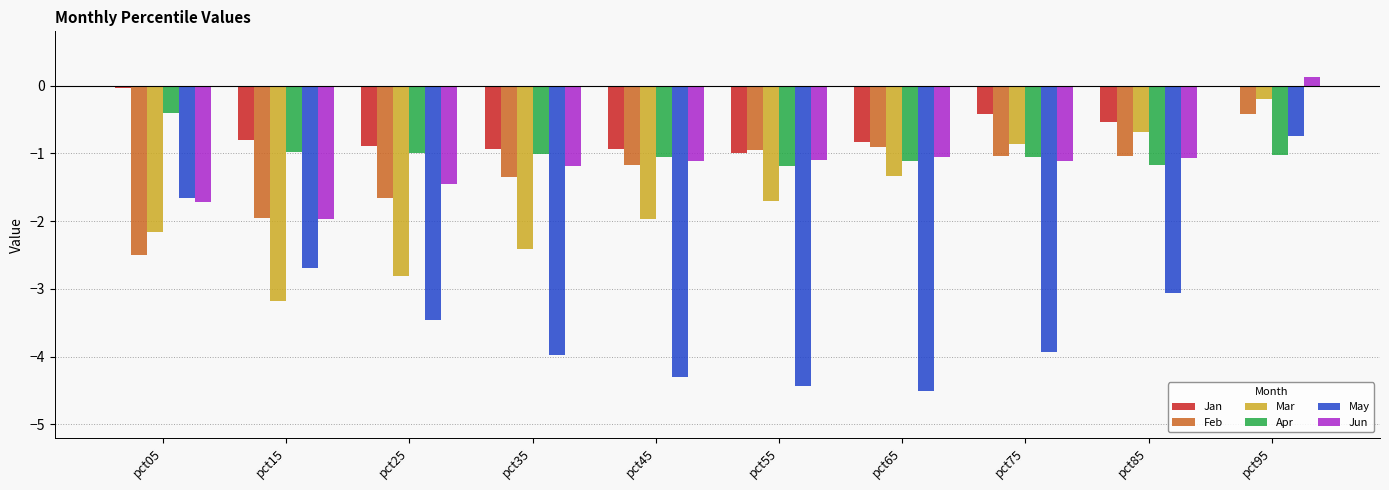

How many series are shown in this chart?

6